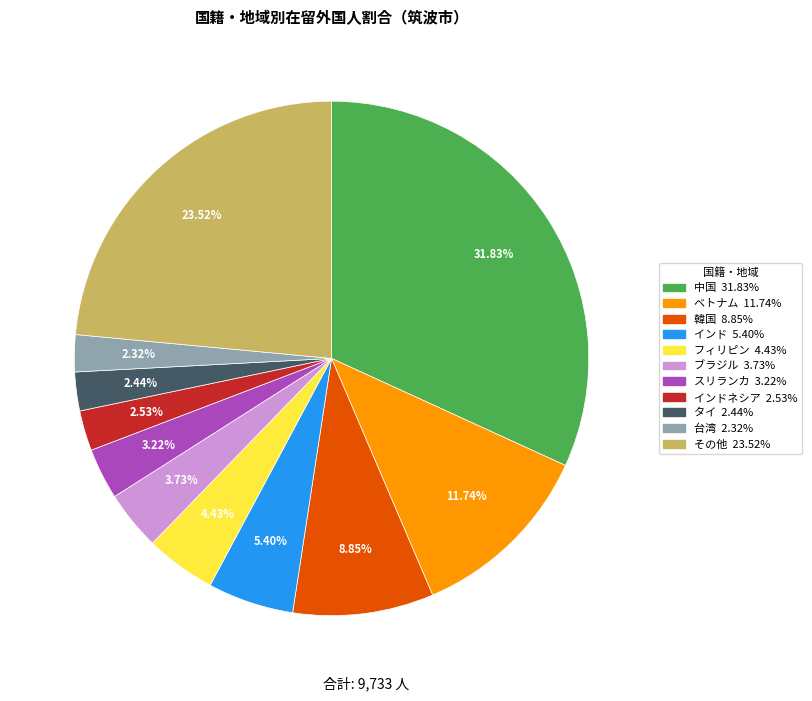

Is there a majority slice in this chart?

No